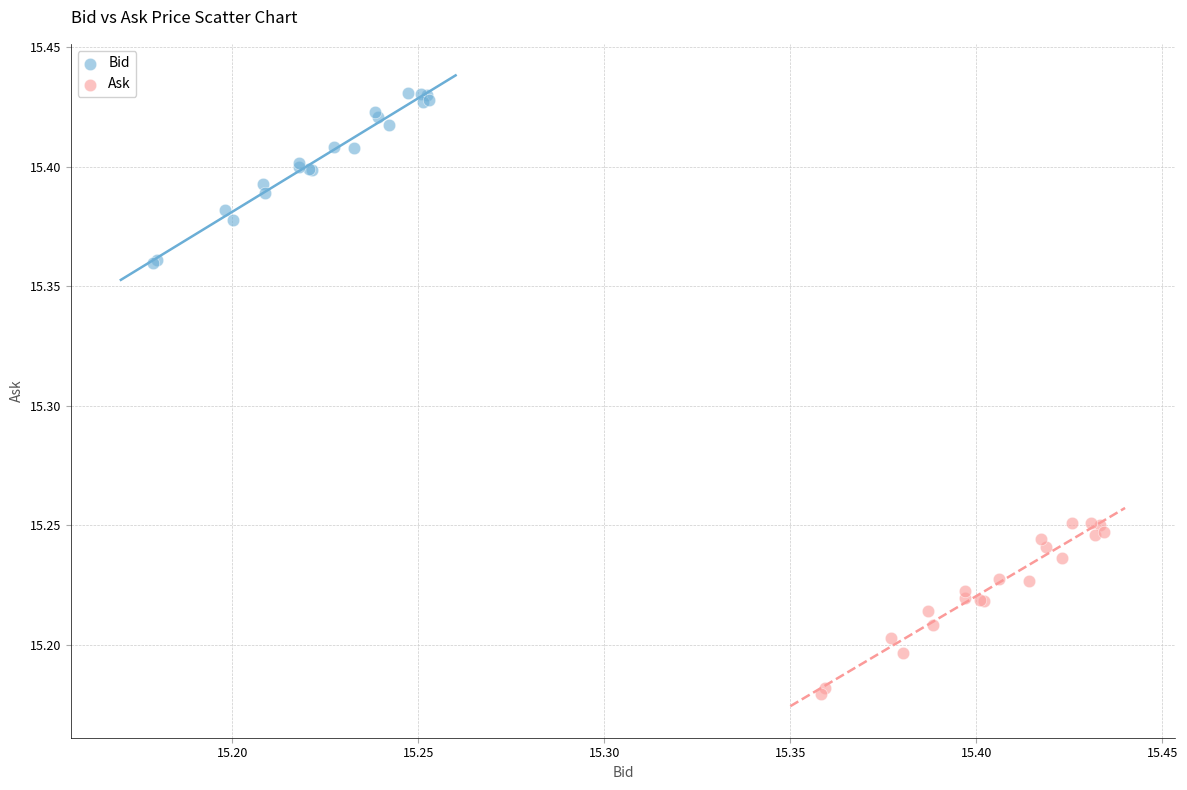

What are all the series names shown in the legend?

Bid, Ask